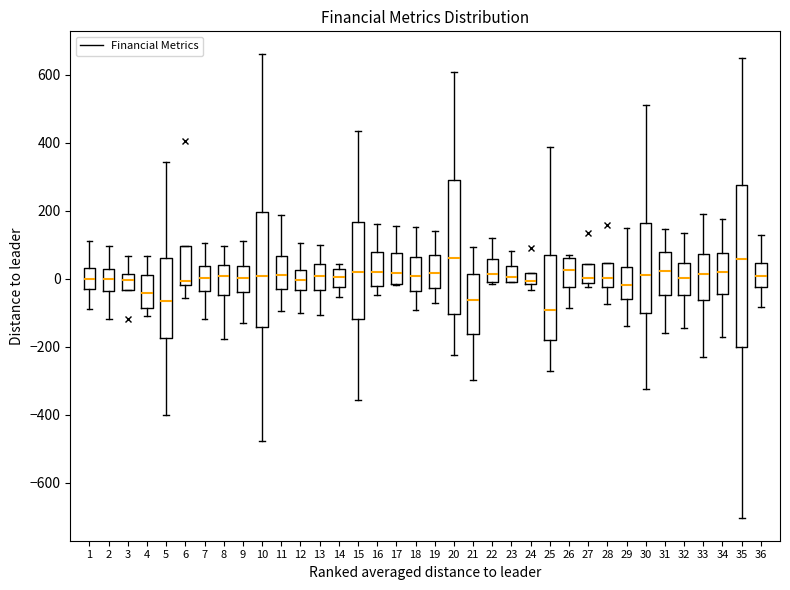

Reading left to right, transcribe this box plot: for each box, give where its median line is, the range the box spans, and where its two whiskers end, as read against the y-axis. The values are not printed on the chart, so give them approximately, as read against the axis.

1: median 0, box -20 to 40, whiskers -80 to 120
2: median 0, box -40 to 20, whiskers -120 to 100
3: median 0, box -40 to 20, whiskers -40 to 60
4: median -40, box -80 to 20, whiskers -100 to 60
5: median -60, box -180 to 60, whiskers -400 to 340
6: median 0, box -20 to 100, whiskers -60 to 100
7: median 0, box -40 to 40, whiskers -120 to 100
8: median 0, box -40 to 40, whiskers -180 to 100
9: median 0, box -40 to 40, whiskers -120 to 120
10: median 0, box -140 to 200, whiskers -480 to 660
11: median 20, box -20 to 60, whiskers -100 to 180
12: median 0, box -40 to 20, whiskers -100 to 100
13: median 0, box -40 to 40, whiskers -100 to 100
14: median 0, box -20 to 20, whiskers -60 to 40
15: median 20, box -120 to 160, whiskers -360 to 440
16: median 20, box -20 to 80, whiskers -40 to 160
17: median 20, box -20 to 80, whiskers -20 to 160
18: median 0, box -40 to 60, whiskers -100 to 160
19: median 20, box -20 to 80, whiskers -80 to 140
20: median 60, box -100 to 300, whiskers -220 to 600
21: median -60, box -160 to 20, whiskers -300 to 100
22: median 20, box -20 to 60, whiskers -20 (just below the box's lower edge) to 120
23: median 0 (just above the box's lower edge), box 0 to 40, whiskers -20 to 80
24: median 0, box -20 to 20, whiskers -40 to 20
25: median -100, box -180 to 80, whiskers -280 to 380
26: median 20, box -20 to 60, whiskers -80 to 80
27: median 0, box -20 to 40, whiskers -20 (just below the box's lower edge) to 40
28: median 0, box -20 to 40, whiskers -80 to 40
29: median -20, box -60 to 40, whiskers -140 to 140
30: median 20, box -100 to 160, whiskers -320 to 520
31: median 20, box -40 to 80, whiskers -160 to 140
32: median 0, box -40 to 40, whiskers -140 to 140
33: median 20, box -60 to 80, whiskers -220 to 200
34: median 20, box -40 to 80, whiskers -180 to 180
35: median 60, box -200 to 280, whiskers -700 to 660
36: median 0, box -20 to 40, whiskers -80 to 120